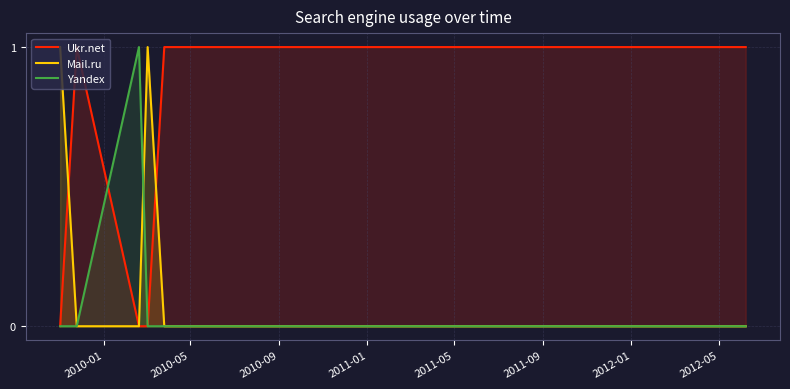

Which series has the largest total across all categories?

Ukr.net